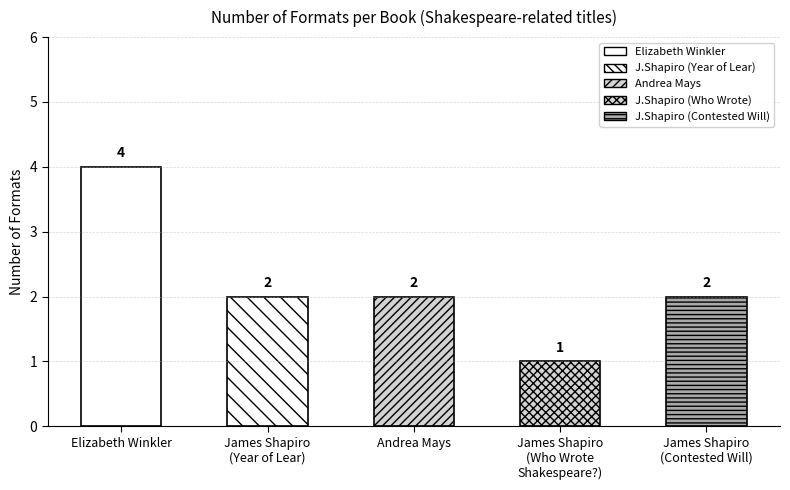

What is the value of the 4th bar from the left?

1